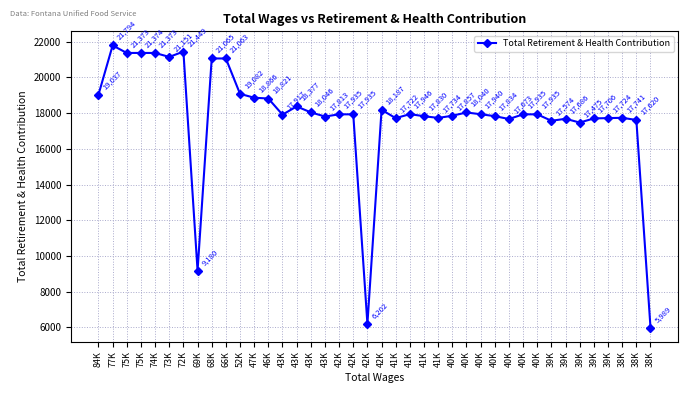

What is the sum of all values?

714001